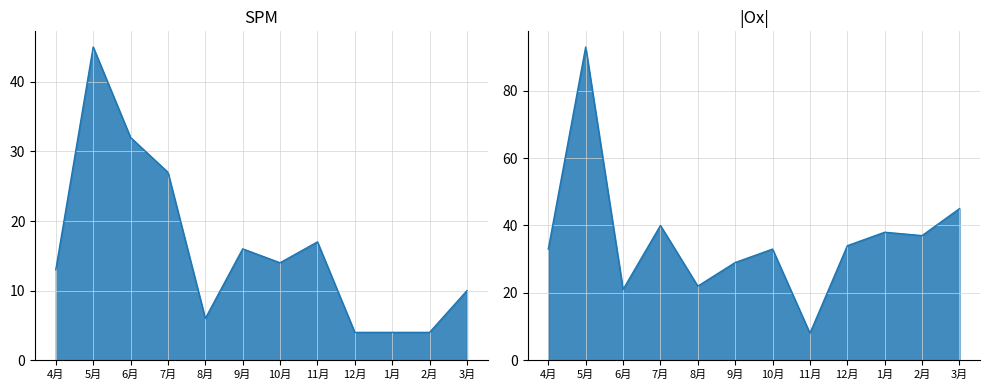

What is the difference between the second highest and second lowest values in the SPM series?

28